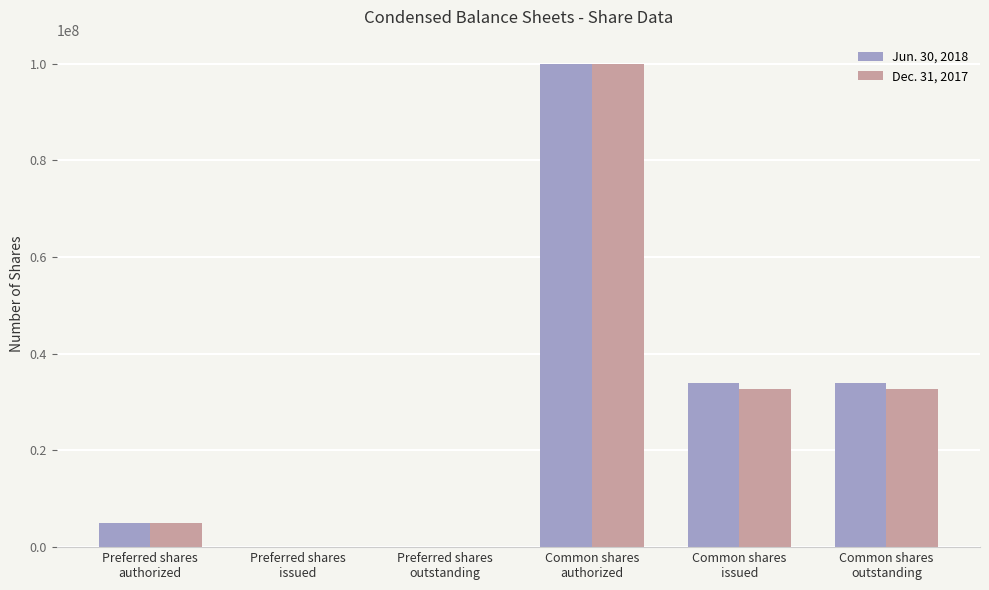

What is the average value of the Dec. 31, 2017 series?

28387418